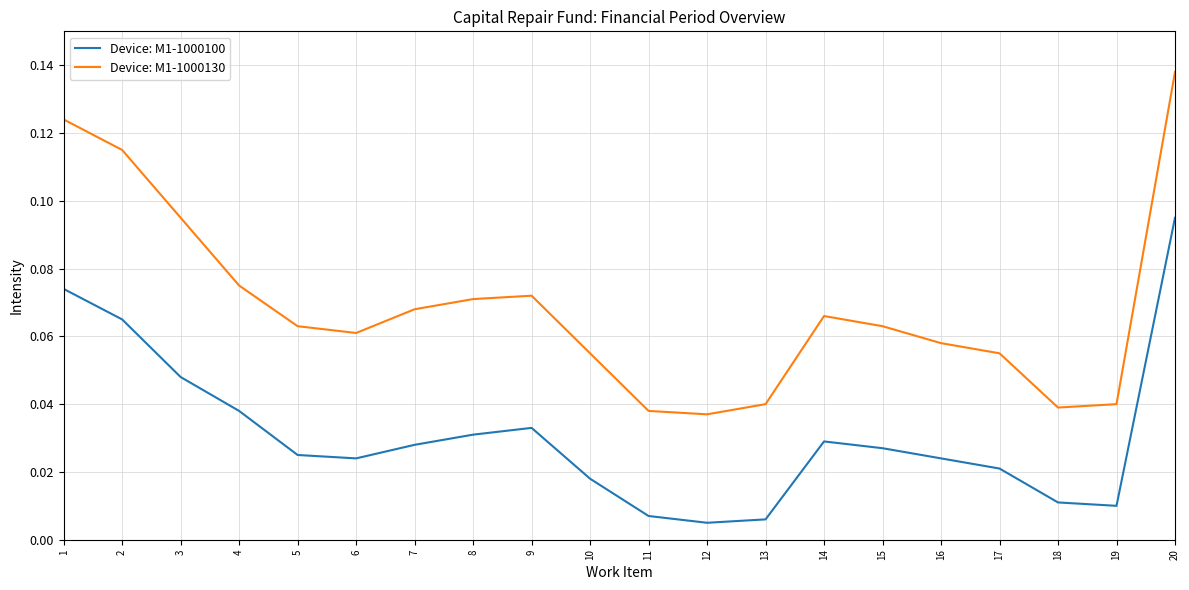

Which category has the highest value across all series?

20